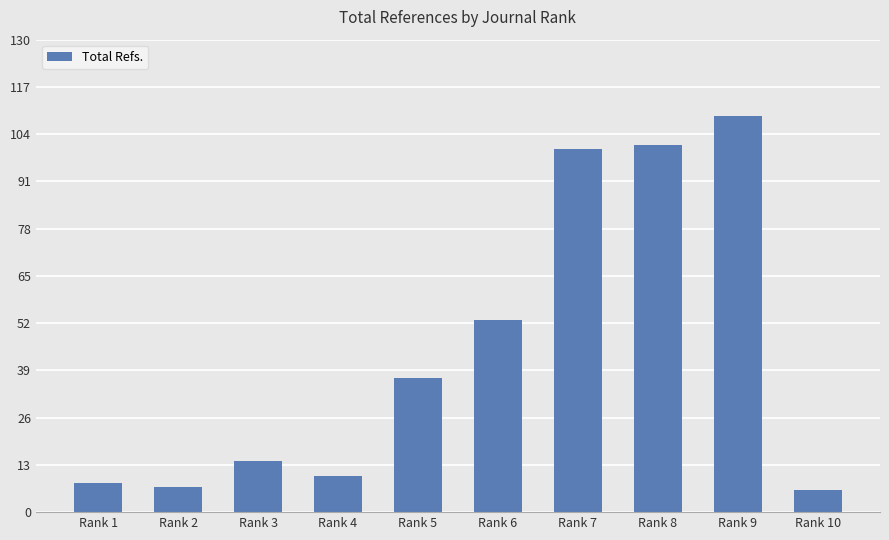

At which category does the chart reach its peak across all series?

Rank 9